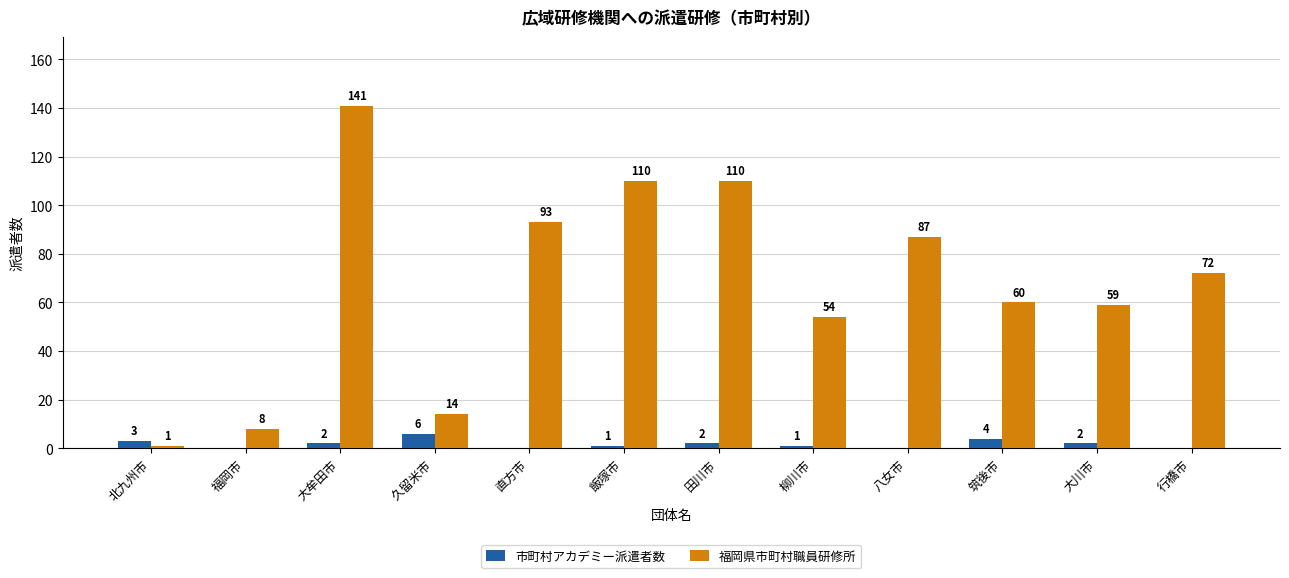

What is the total value across all series at 北九州市?

4